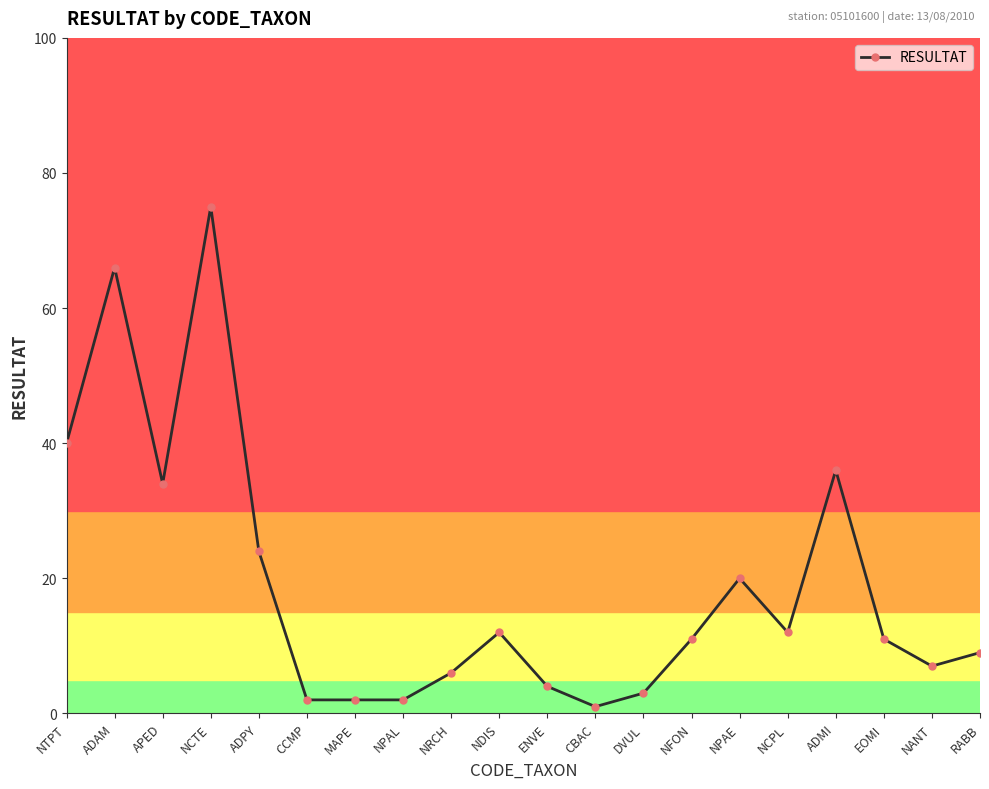

Reading right to left, what are all the values shown in this chart?

RABB=9	NANT=7	EOMI=11	ADMI=36	NCPL=12	NPAE=20	NFON=11	DVUL=3	CBAC=1	ENVE=4	NDIS=12	NRCH=6	NPAL=2	MAPE=2	CCMP=2	ADPY=24	NCTE=75	APED=34	ADAM=66	NTPT=40